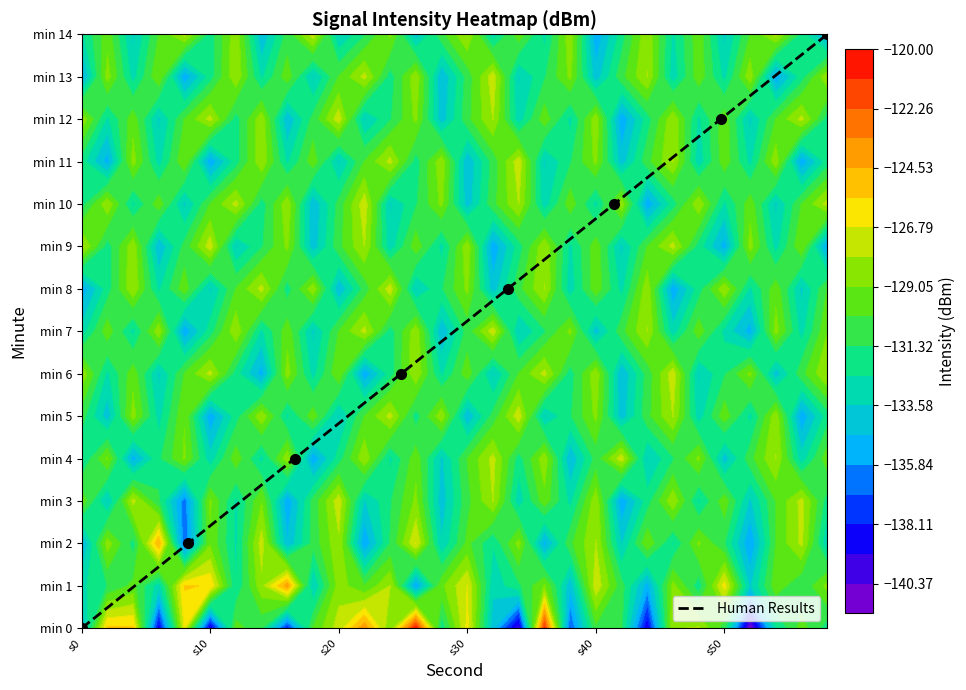

How many data points does each series have?

8